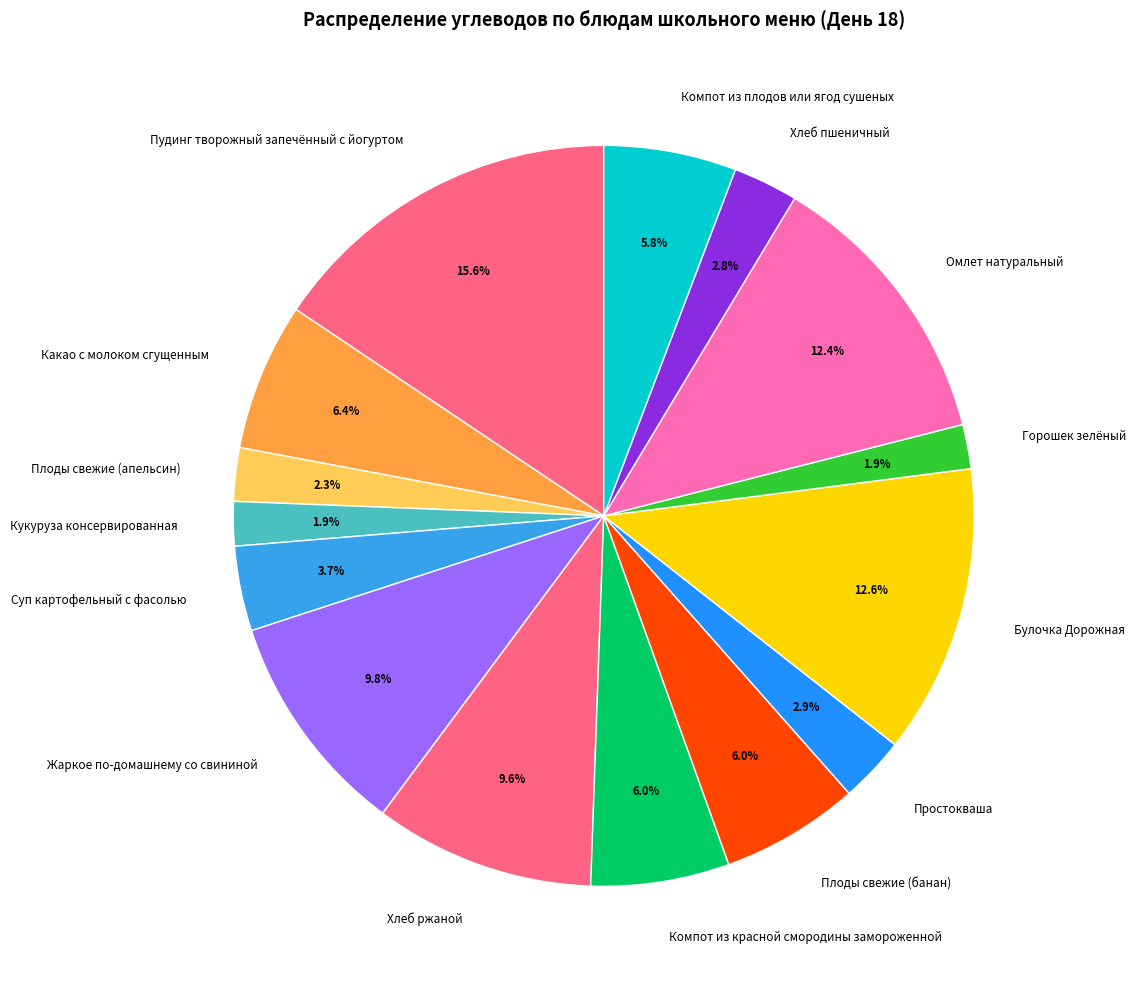

Which slice is the largest?

Пудинг творожный запечённый с йогуртом